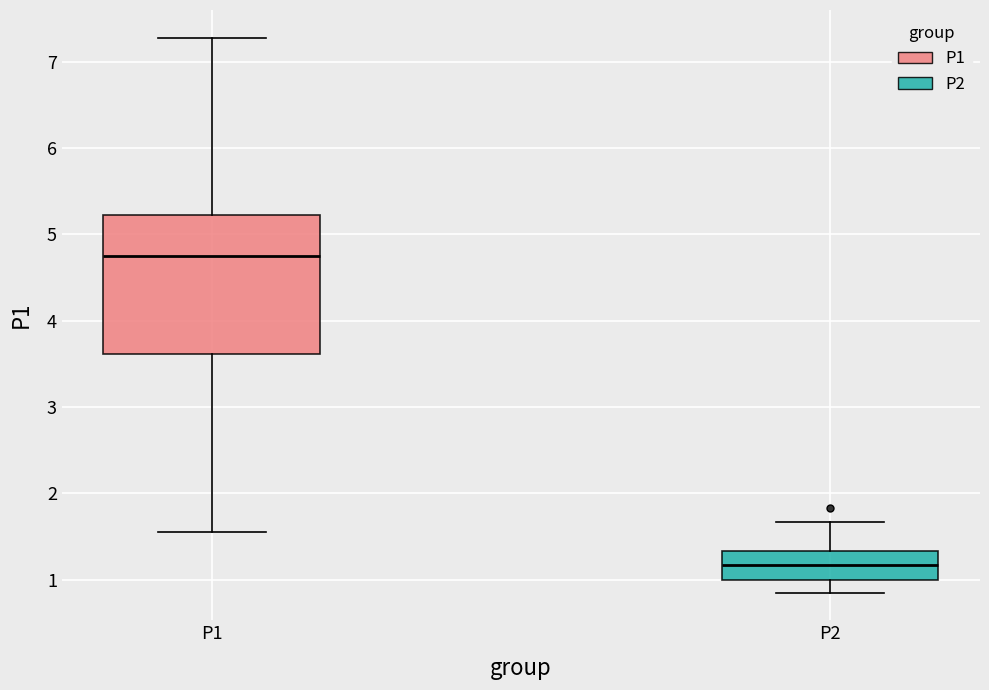

Which box's median line is the lowest?

P2